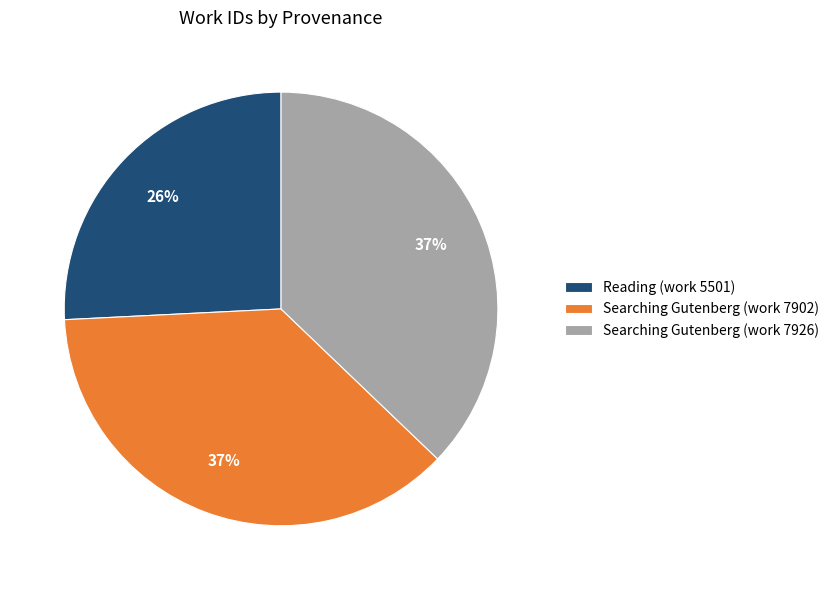

The Reading (work 5501) slice represents 38% of the pie. True or false?

False